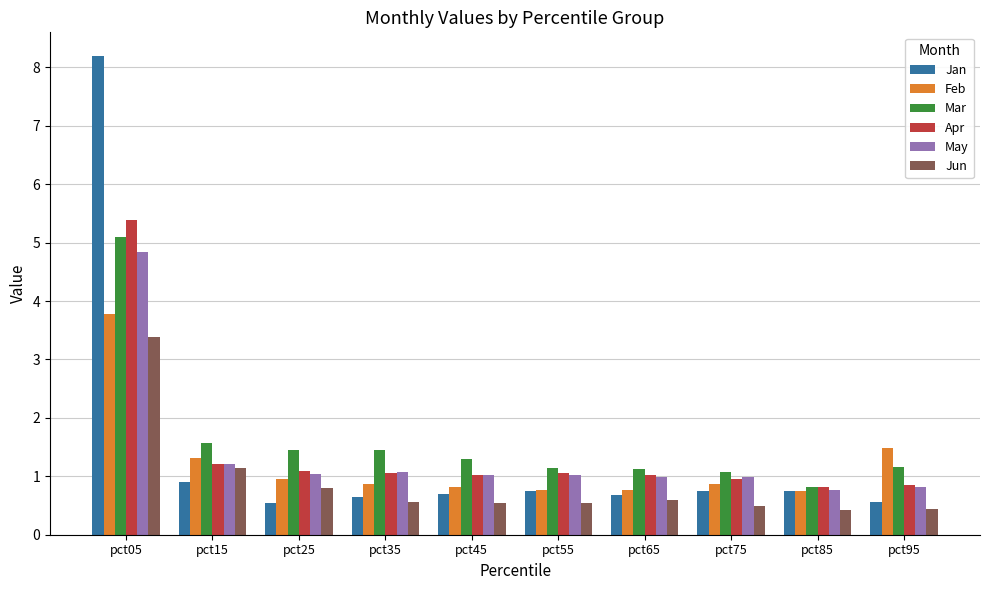

True or false: Jan has a value of 1.1 at pct85.

False